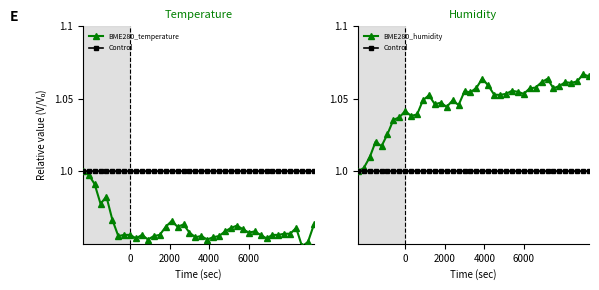

True or false: Control has more than 2 points higher than both neighbors.

False